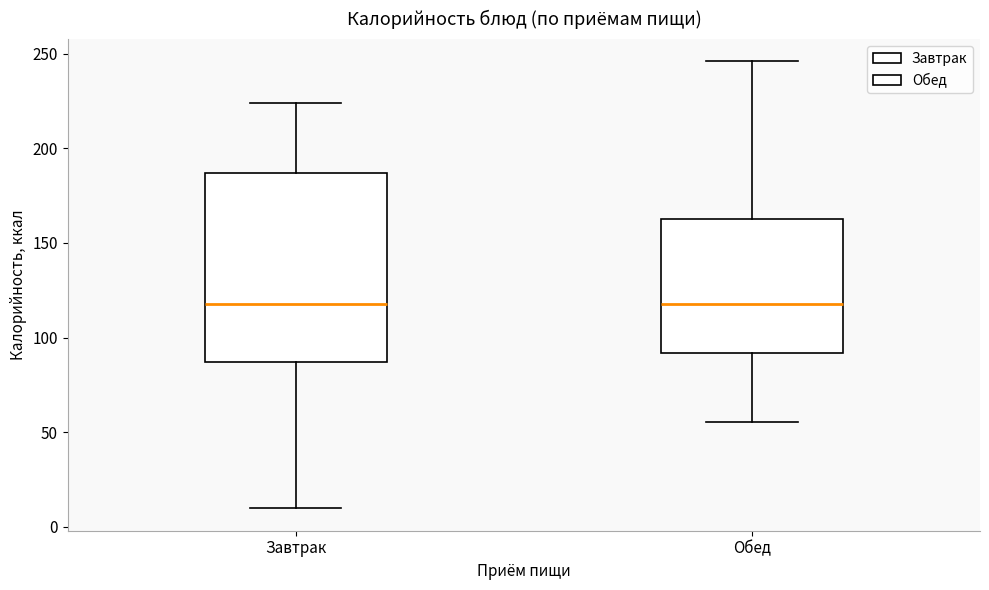

Which box is the tallest, from its lower edge to its upper edge?

Завтрак